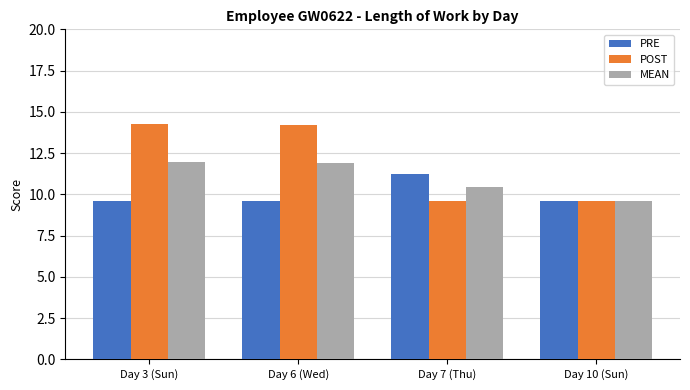

The POST series shows 14.3 at Day 3 (Sun). True or false?

True